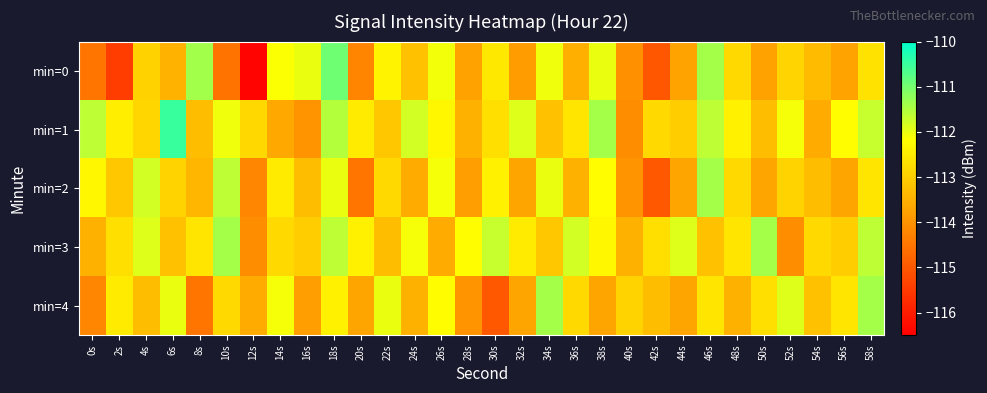

At 44s, list the series in order from smallest to largest.

min=0, min=2, min=4, min=1, min=3